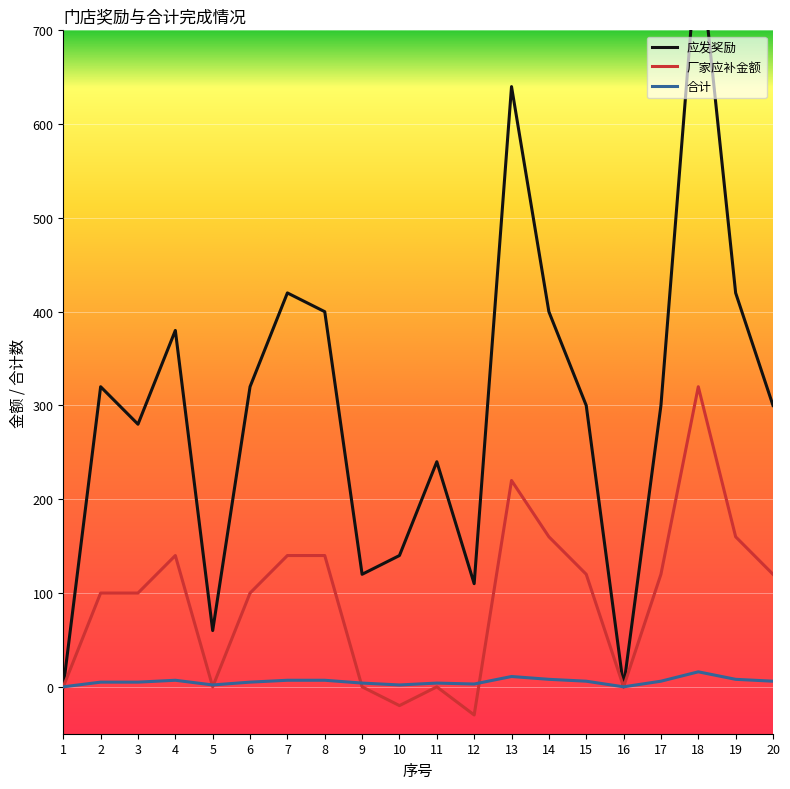

What is the difference between the maximum and minimum values in the 厂家应补金额 series?

350